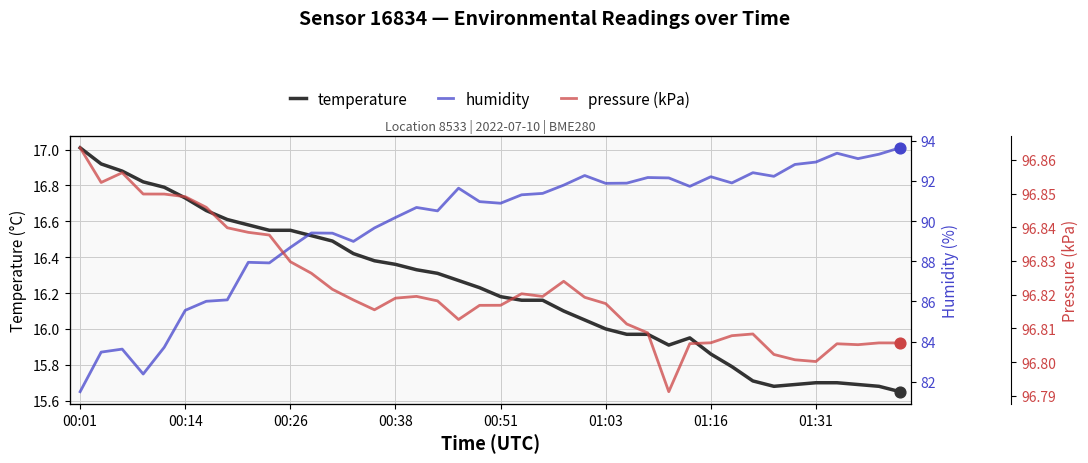

What is the total value across all series at 17?

203.6